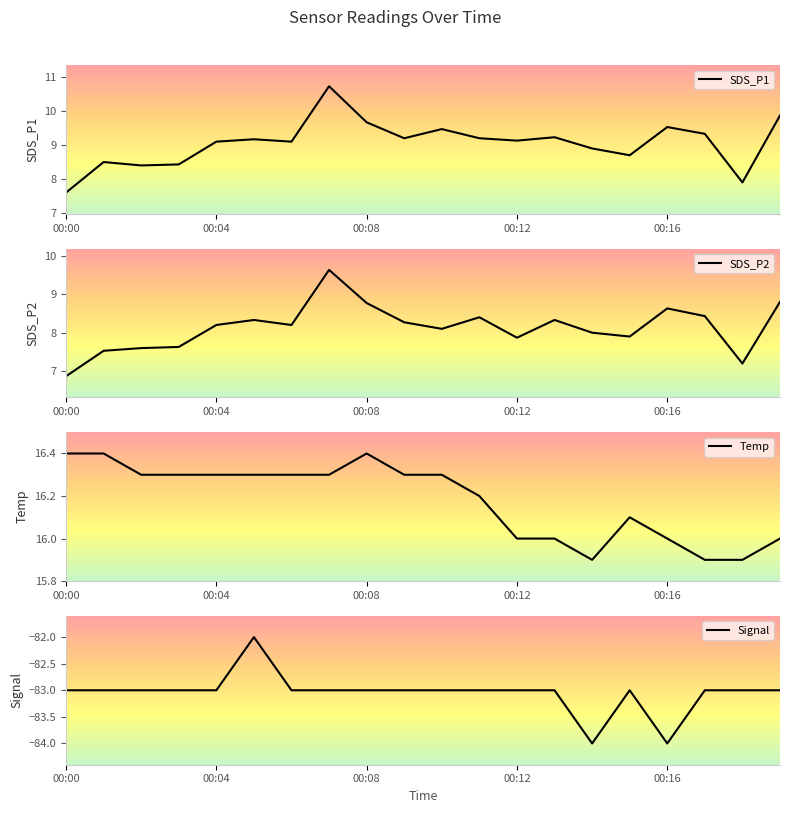

Where does the SDS_P1 series first go above 9?

00:04